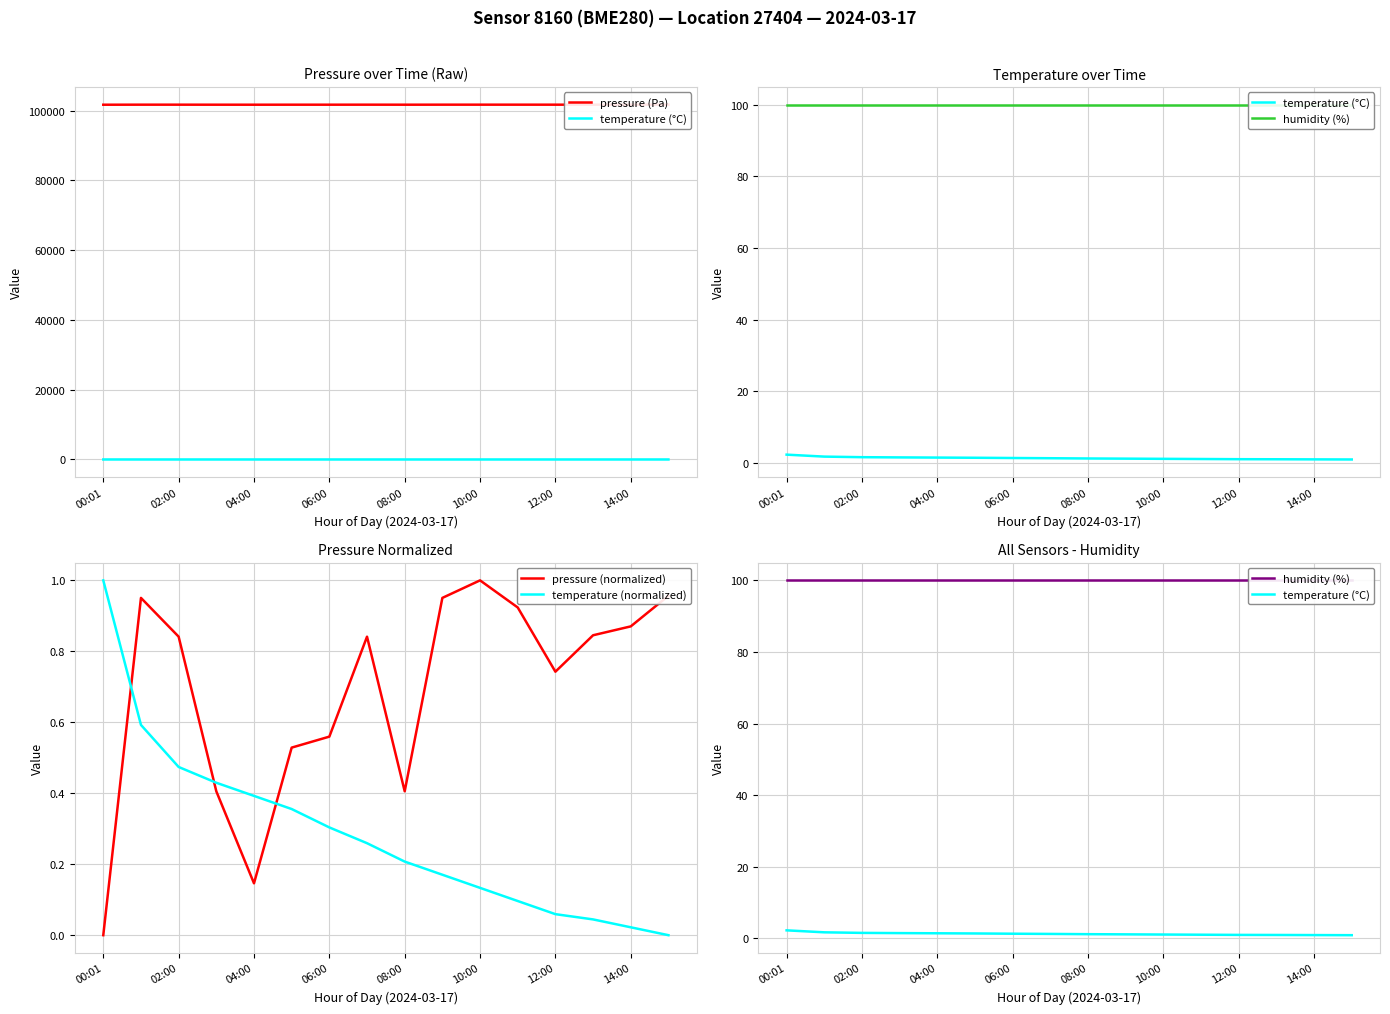

Is the value of pressure (normalized) at 08:00 greater than the value of temperature (normalized) at 14:00?

Yes